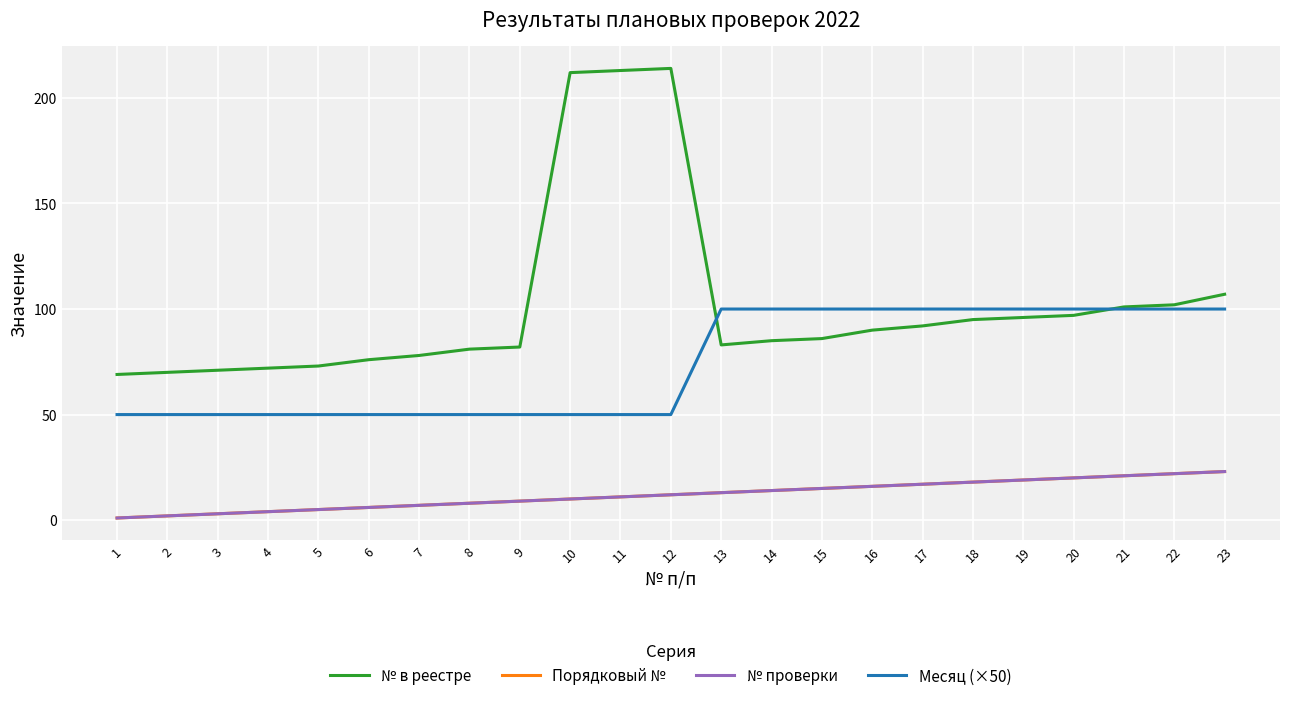

What is the value of the № проверки point at the 10th from the left?

10